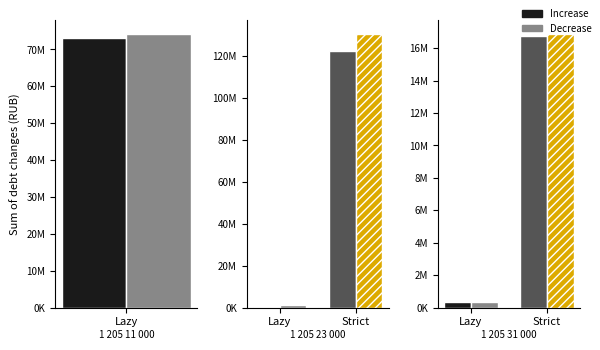

How many bars are there in each group?

2